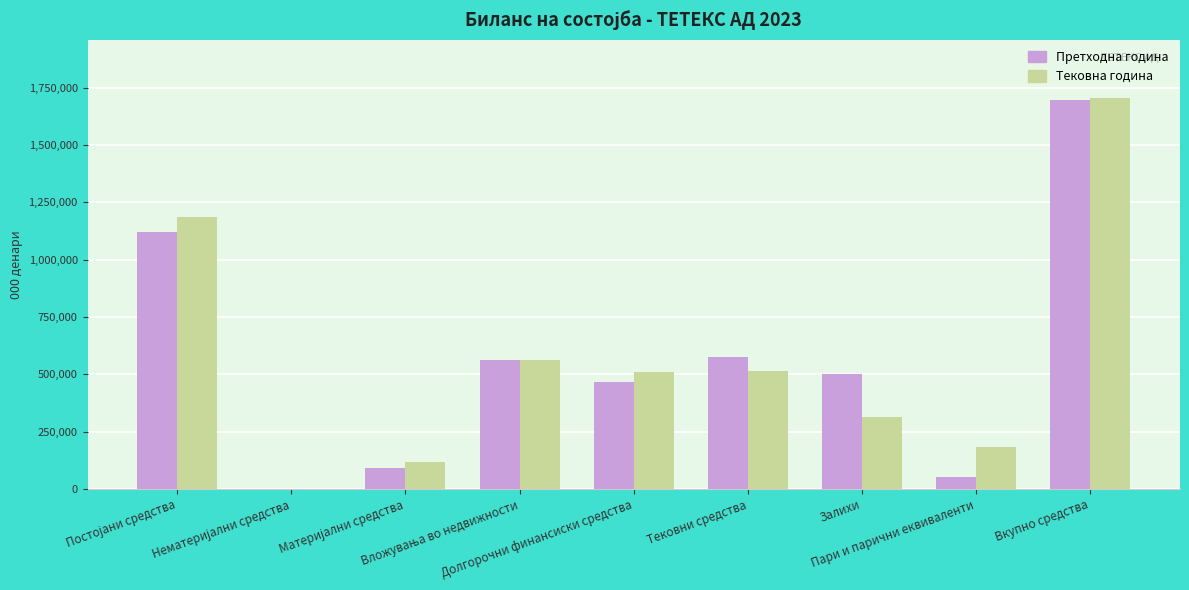

The Тековна година series shows 1702754 at Вкупно средства. True or false?

True